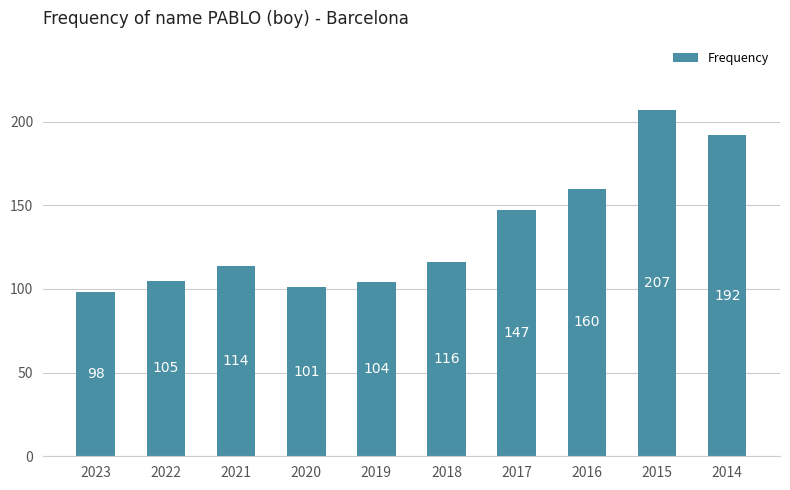

Are the bars grouped side by side (vs. stacked)?

No